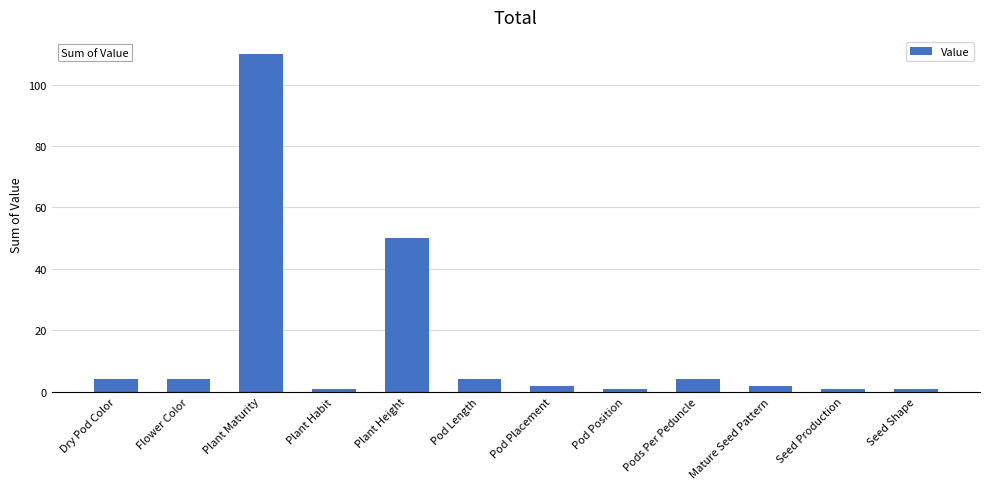

What is the label of the 5th bar from the right?

Pod Position